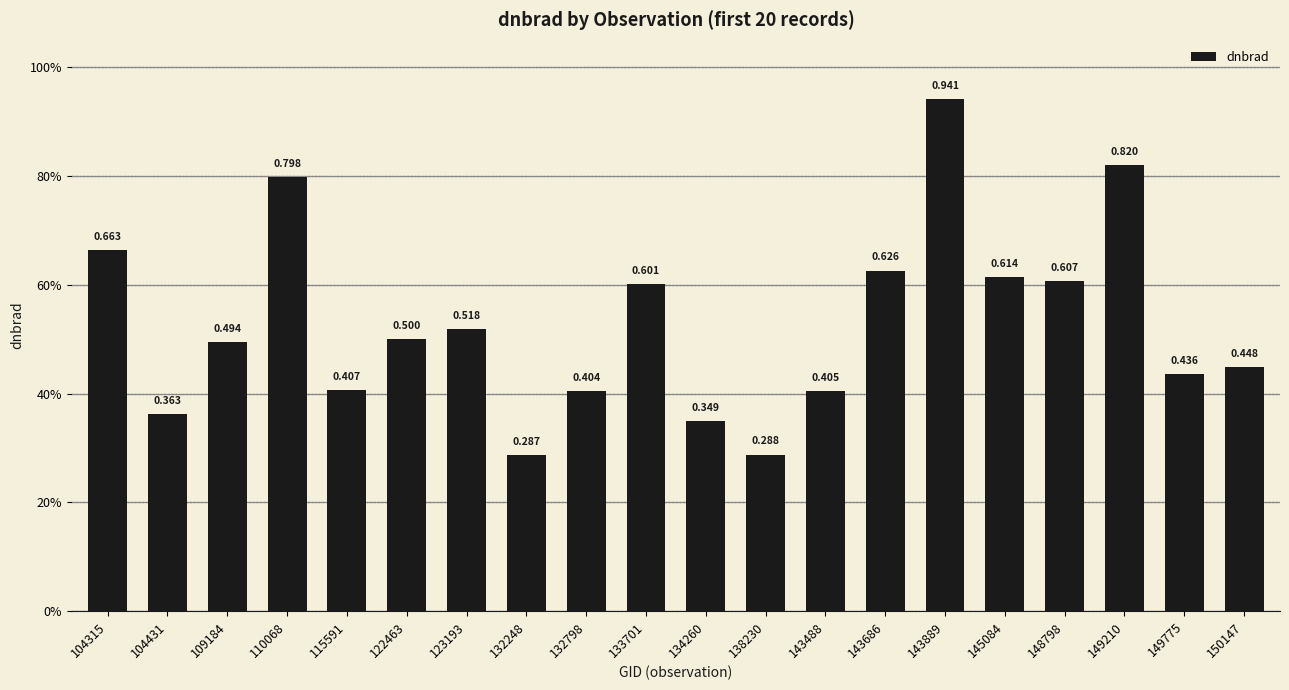

What is the value of the 1st bar from the left?

0.7